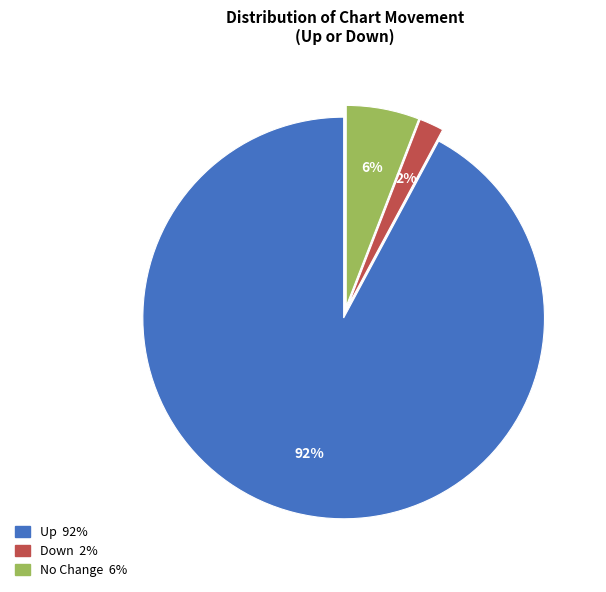

Is there any slice that represents more than half of the pie?

Yes